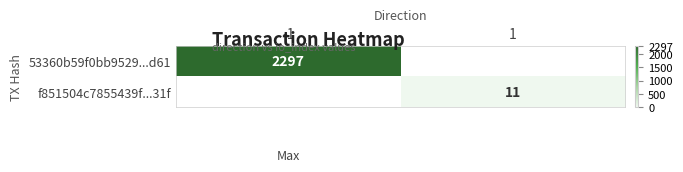

True or false: 53360b59f0bb9529...d61 has a value of 489 at -1.

False